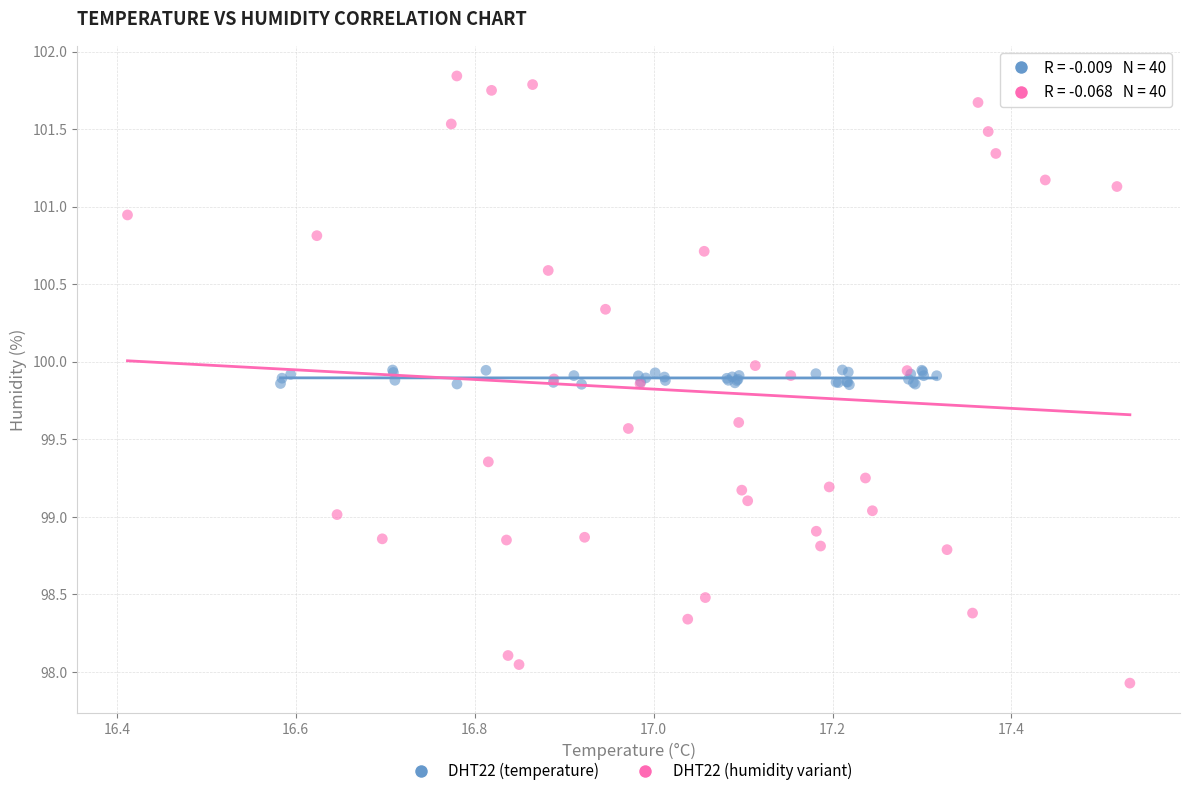

Which series reaches the minimum Y coordinate?

DHT22 (humidity variant)